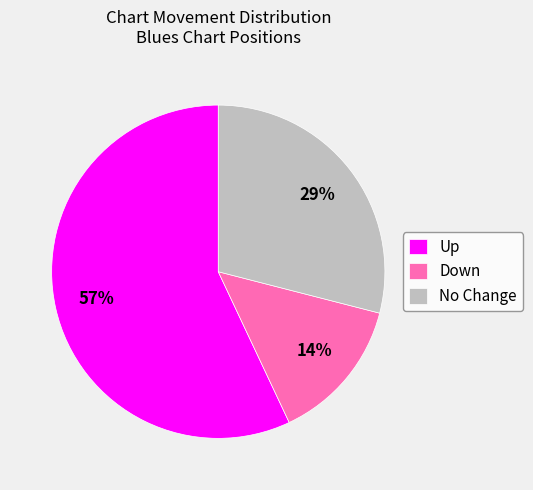

To the nearest percent, what is the difference between the No Change and Up slice percentages?

28%